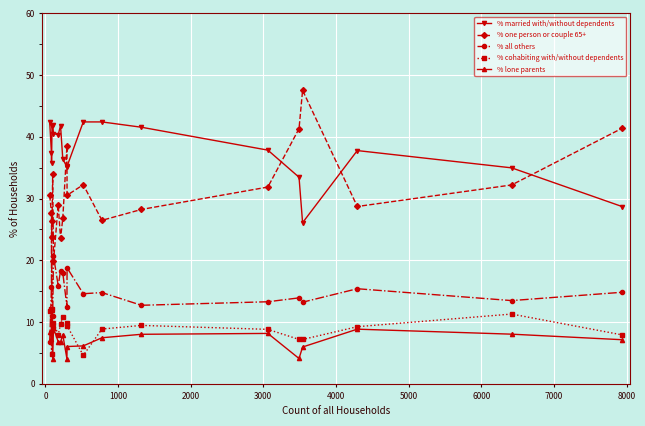

What are all the series names shown in the legend?

% married with/without dependents, % one person or couple 65+, % all others, % cohabiting with/without dependents, % lone parents